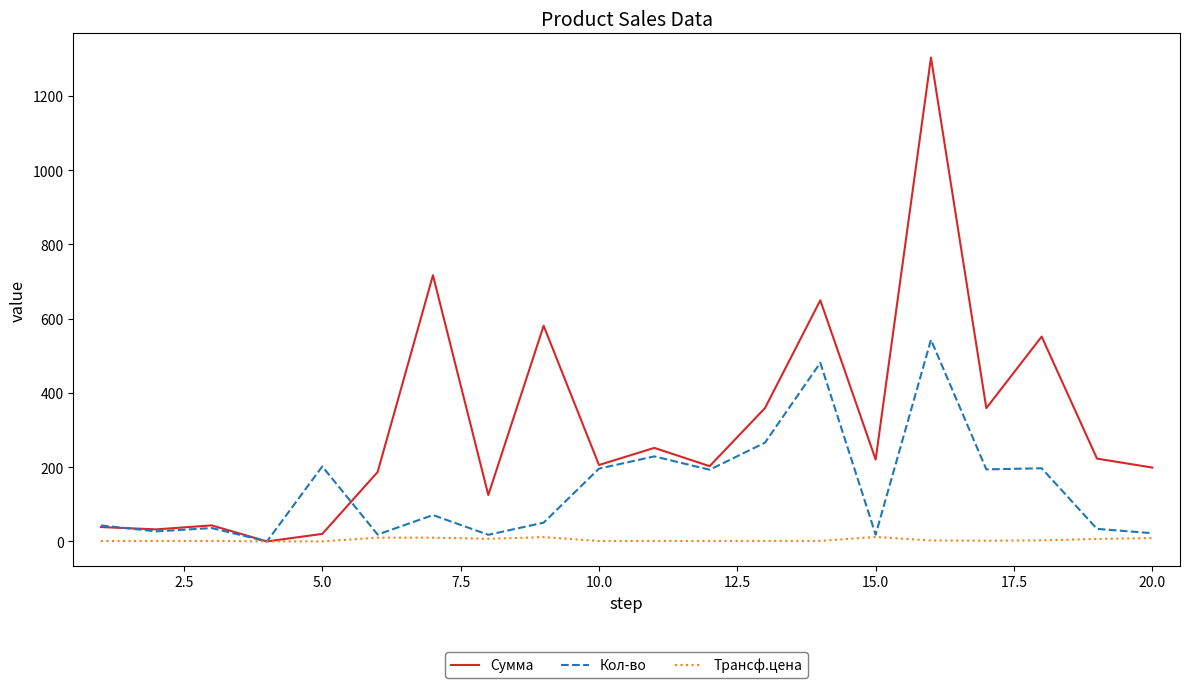

What is the difference between the maximum and minimum values in the Трансф.цена series?

12.0